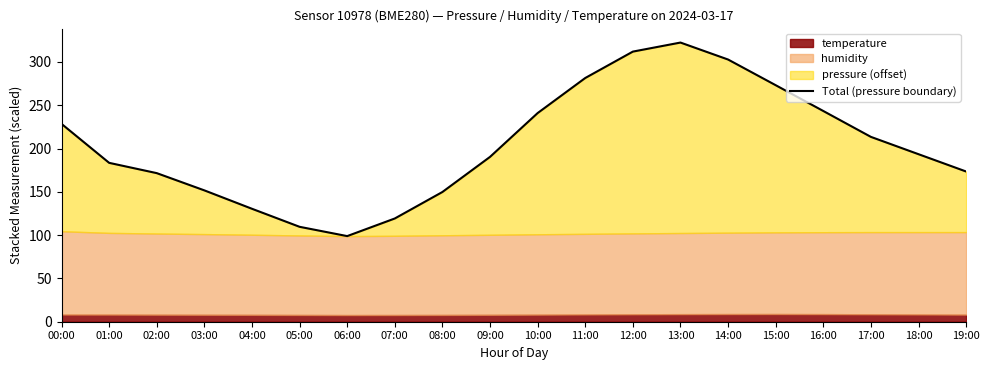

What is the maximum value shown in the chart?

322.4